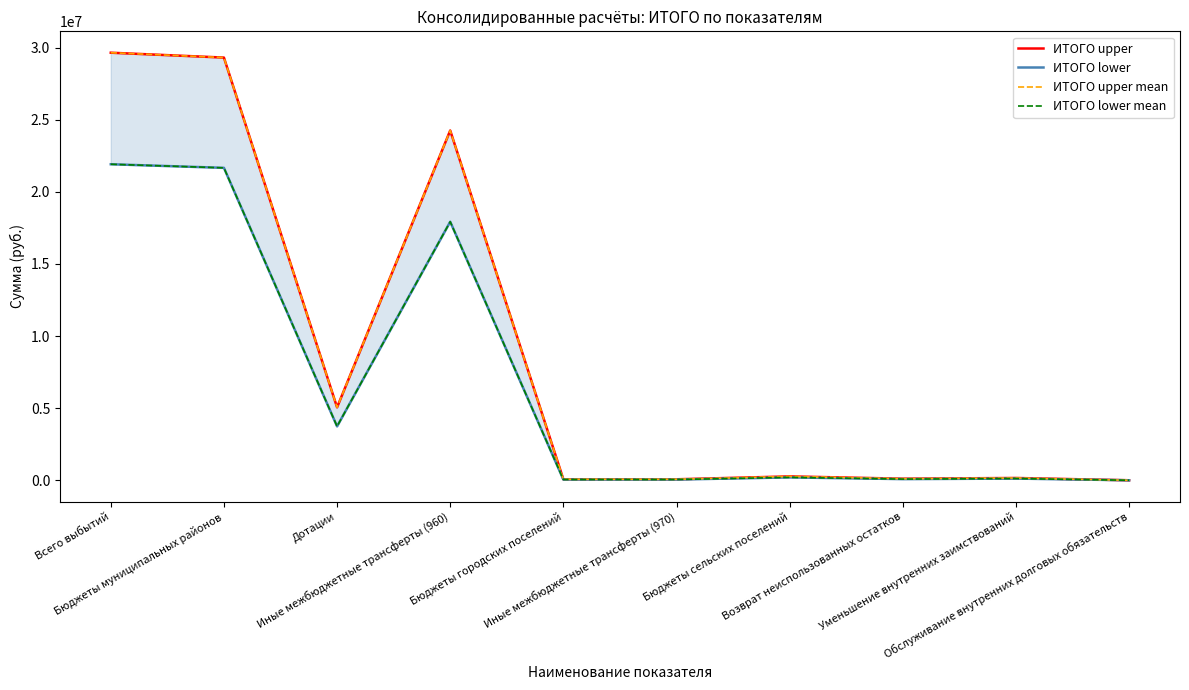

Which series has the widest spread of values?

ИТОГО upper